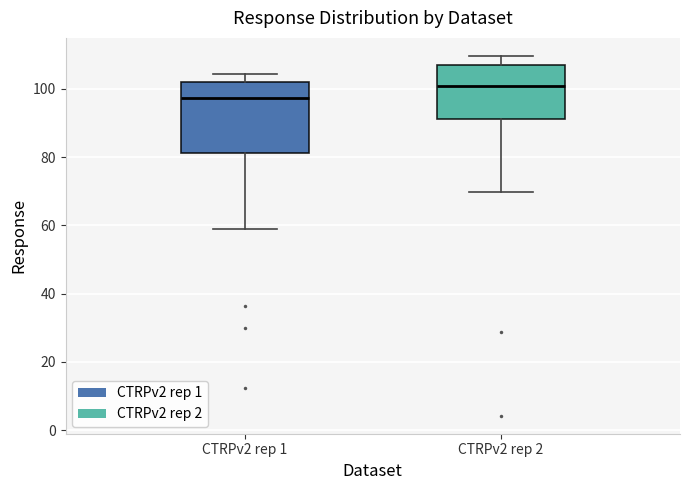

Reading left to right, read every box against the y-axis: the position of its median line, the range the box covers, and the ends of its whiskers. The values are not printed on the chart, so give them approximately, as read against the axis.

CTRPv2 rep 1: median 98, box 82 to 102, whiskers 58 to 104
CTRPv2 rep 2: median 100, box 92 to 108, whiskers 70 to 110